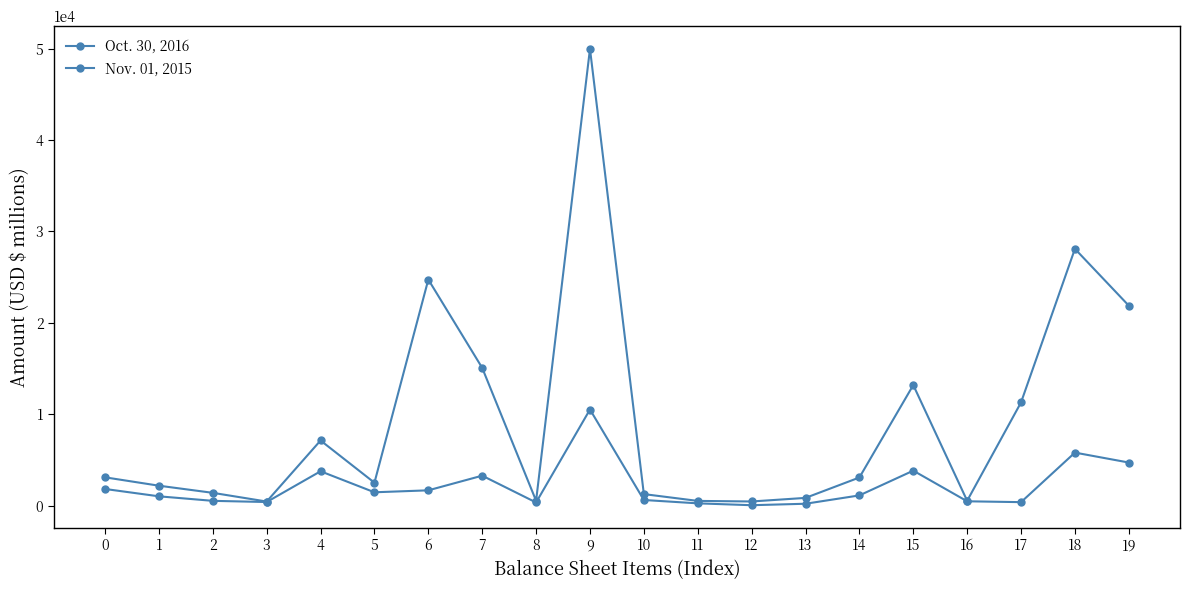

How many series are shown in this chart?

2